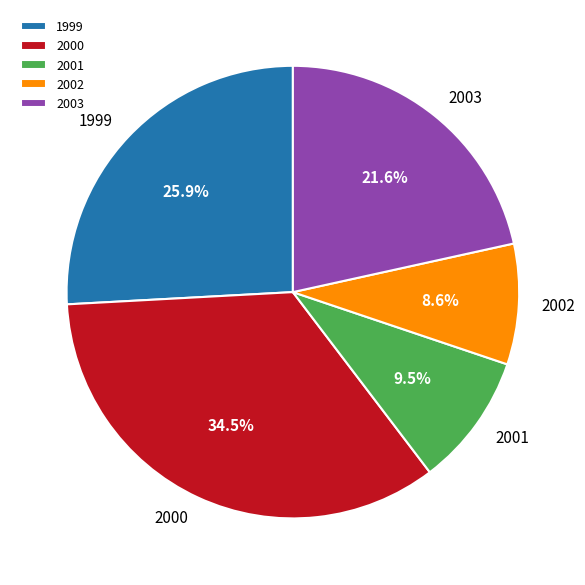

What is the largest slice in the pie chart?

2000